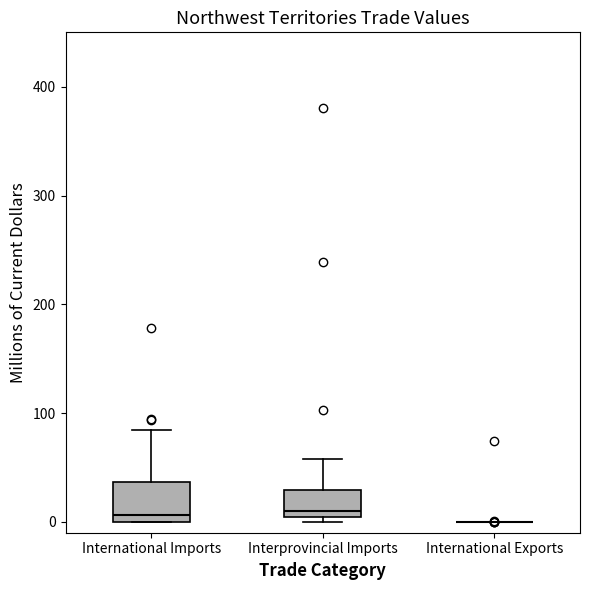

Reading left to right, read every box against the y-axis: the position of its median line, the range the box covers, and the ends of its whiskers. The values are not printed on the chart, so give them approximately, as read against the axis.

International Imports: median 10, box 0 to 40, whiskers 0 to 80
Interprovincial Imports: median 10, box 0 to 30, whiskers 0 (just below the box's lower edge) to 60
International Exports: box collapsed to a line at 0, whiskers 0 to 0